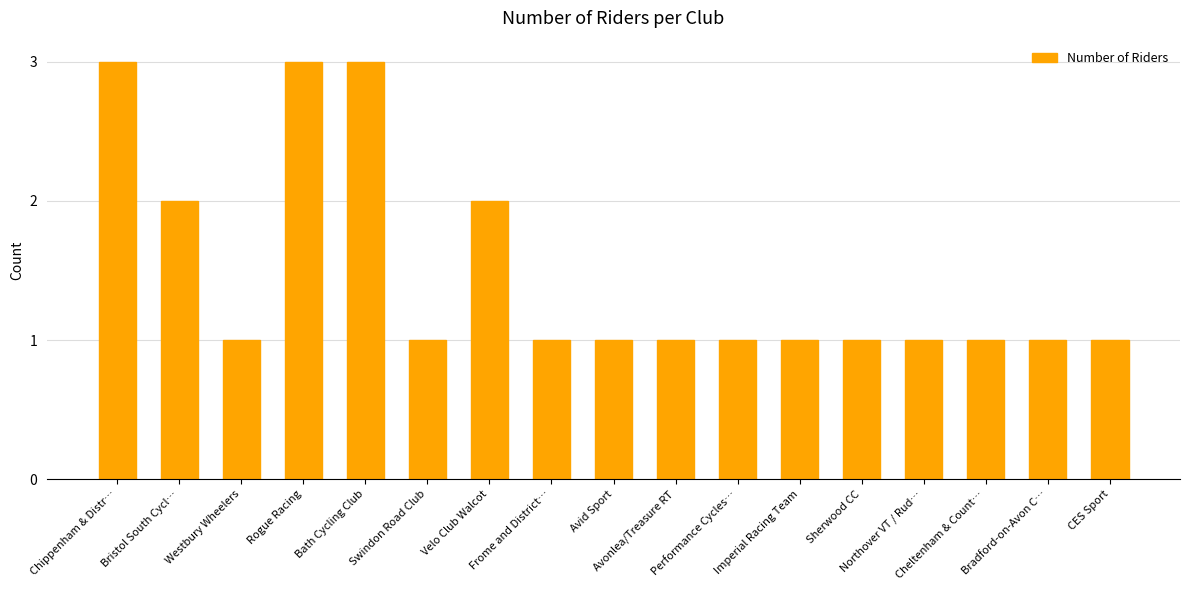

What is the value of the 15th bar from the left?

1